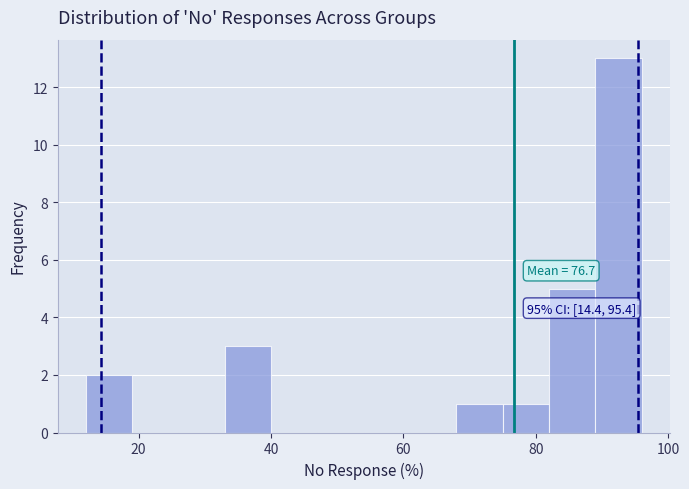

Read against the x-axis, roughly where is the centre of the tallest bar?

92